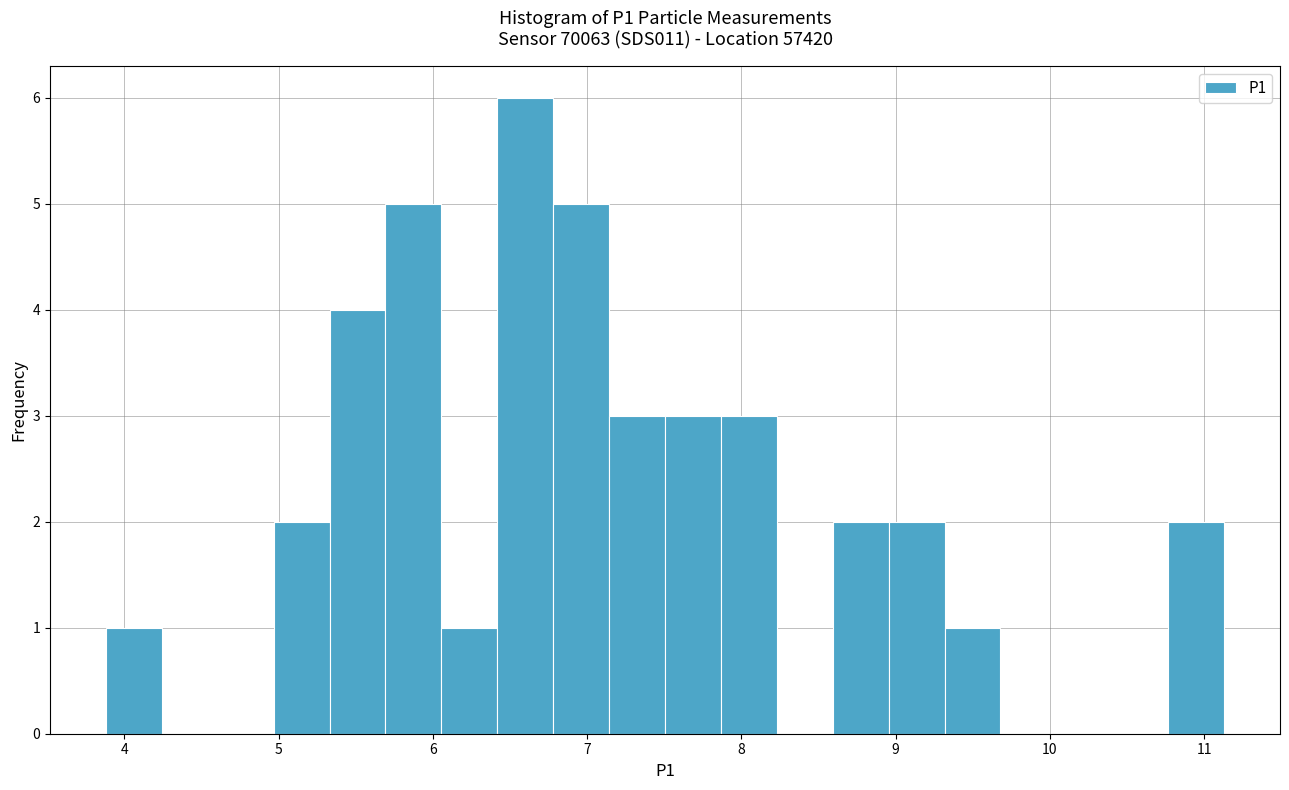

Around what value on the x-axis is the tallest bar? Give the approximate position of its centre, as read against the axis.

6.6